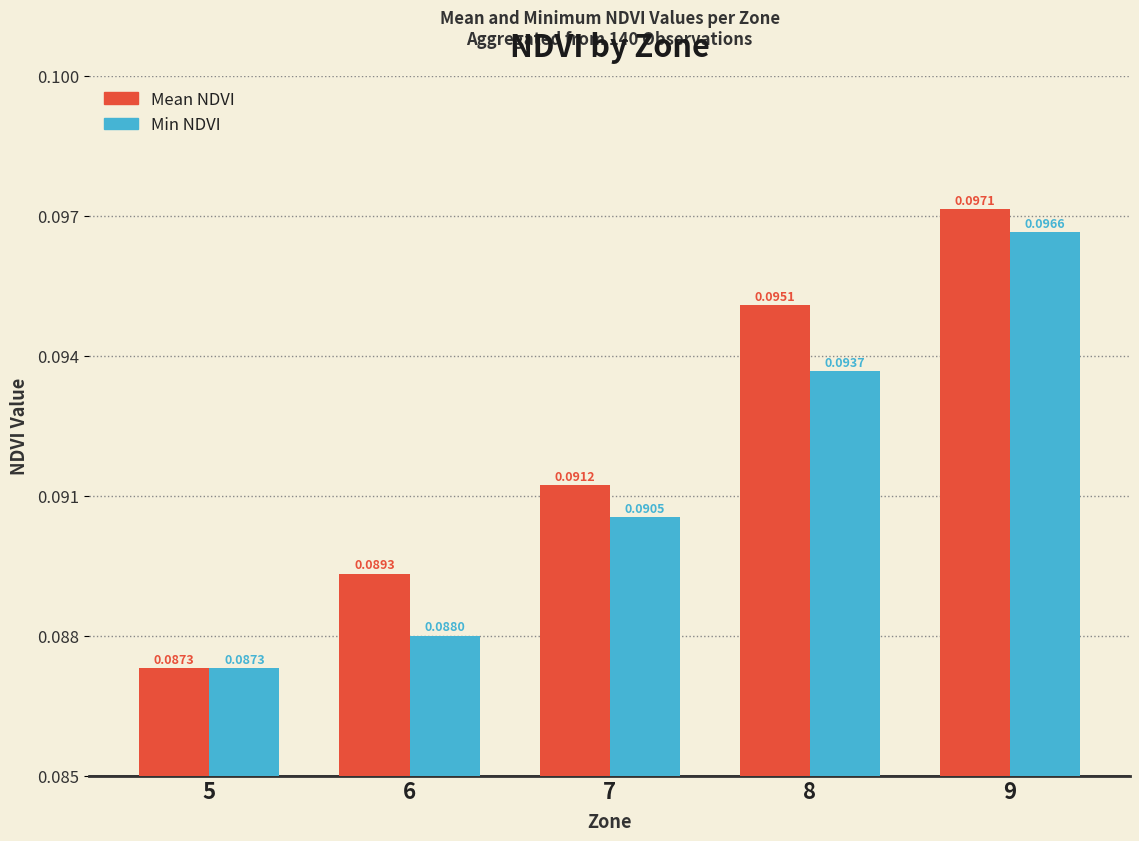

How many series are shown in this chart?

2